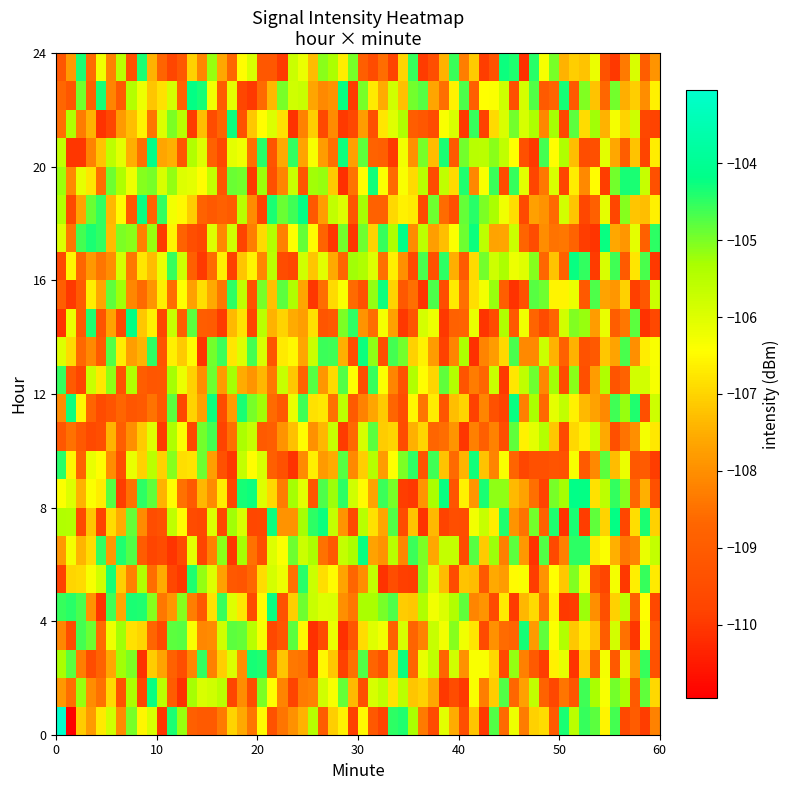

Which series has the largest range (max minus min)?

1